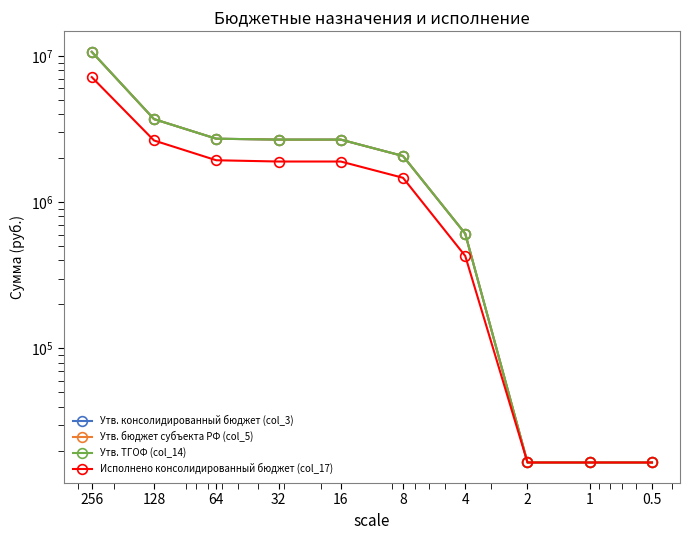

Is the value of Утв. ТГОФ (col_14) at 32 greater than the value of Утв. бюджет субъекта РФ (col_5) at 4?

Yes